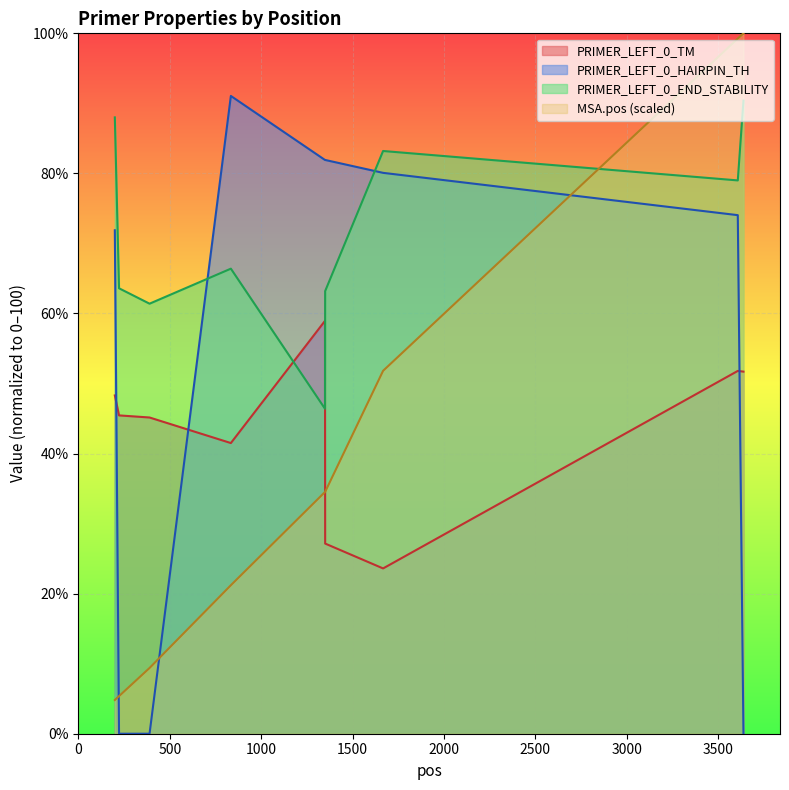

What is the sum of all PRIMER_LEFT_0_TM values?

393.6